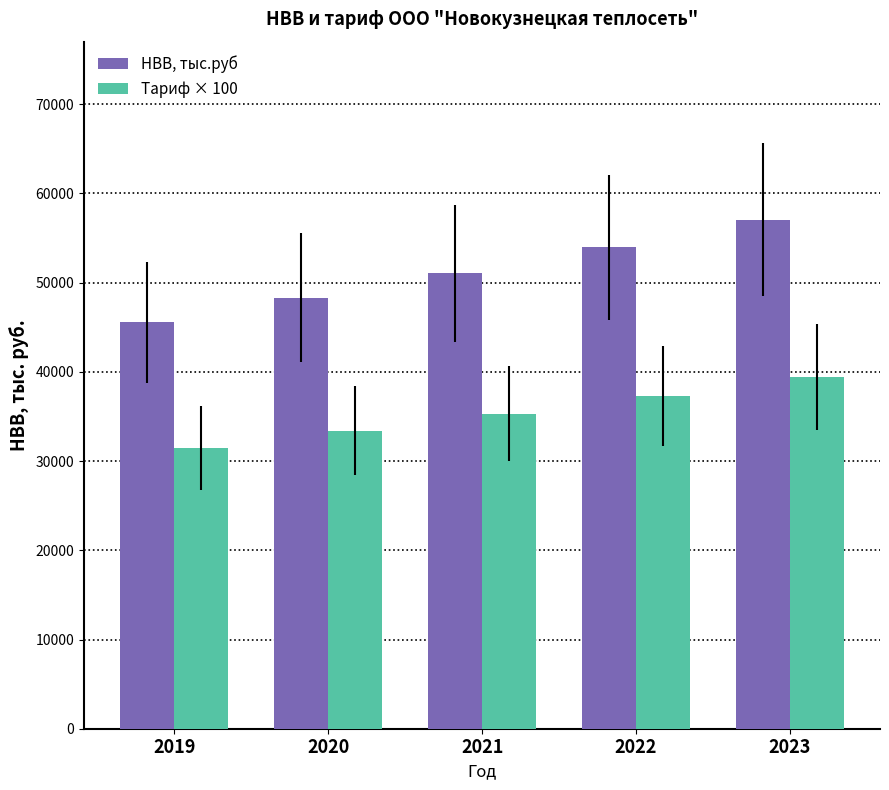

What is the approximate value of НВВ, тыс.руб at 2023?

57049.6